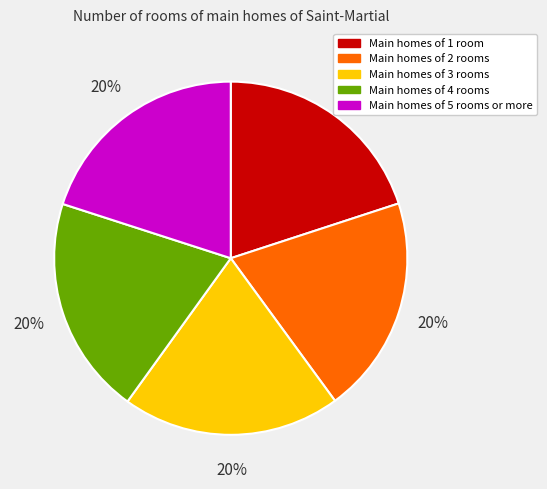

The Main homes of 5 rooms or more slice represents 14% of the pie. True or false?

False